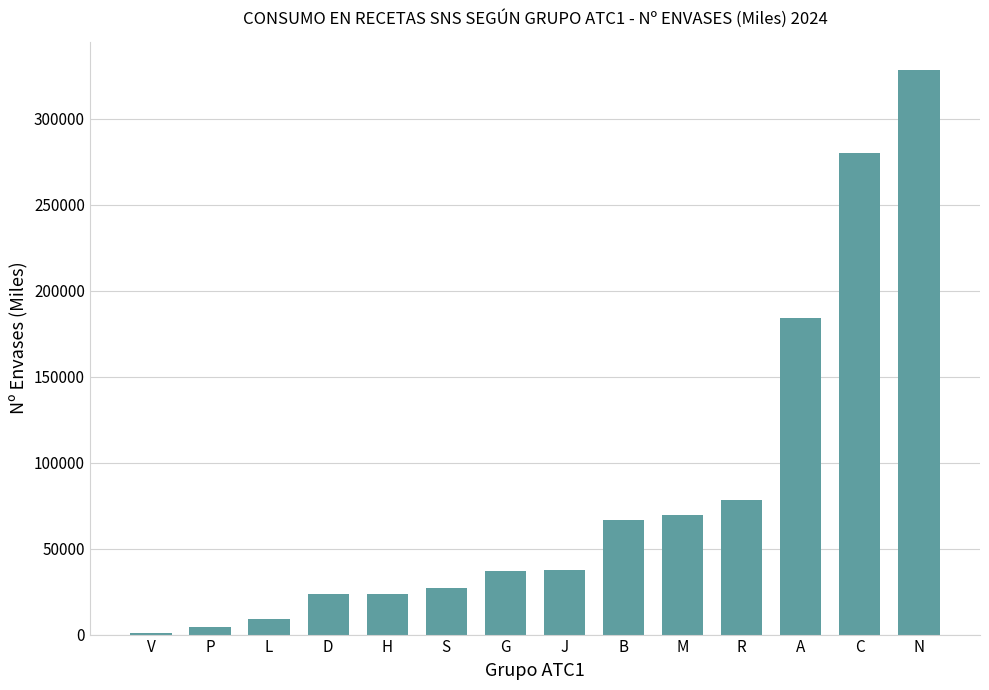

What is the approximate value at A?

183975.2